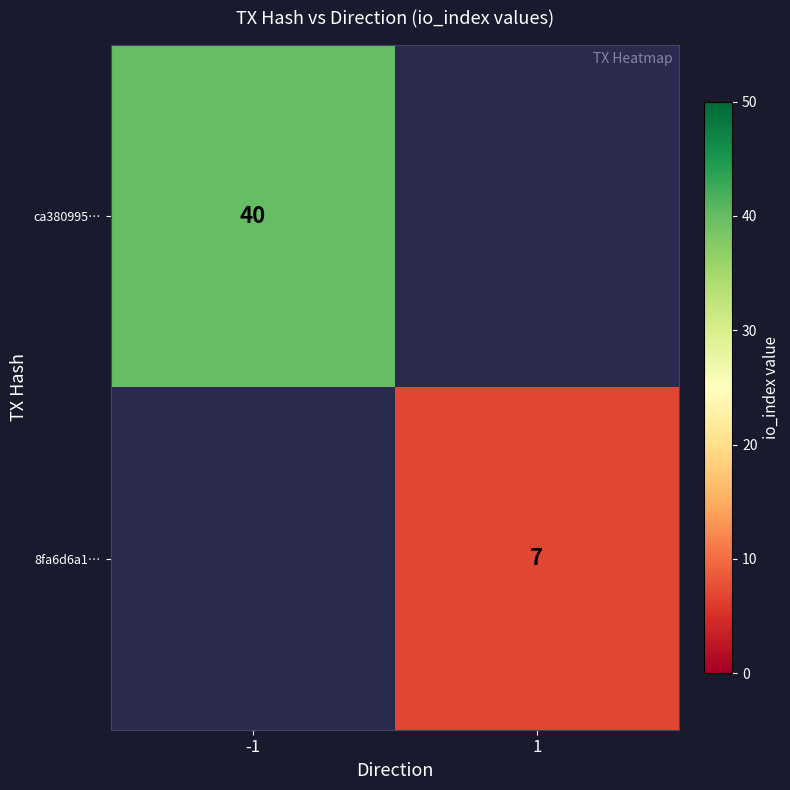

The 8fa6d6a1… series shows 10 at 1. True or false?

False